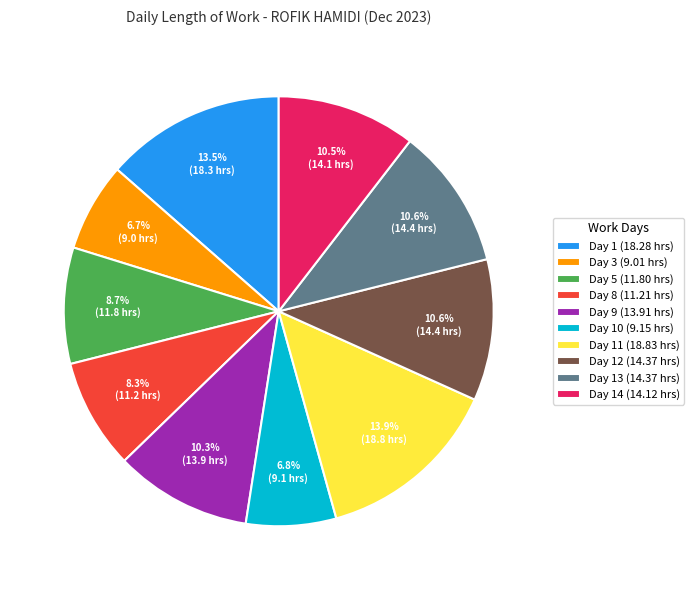

Between Day 11 (18.83 hrs) and Day 13 (14.37 hrs), which is larger?

Day 11 (18.83 hrs)